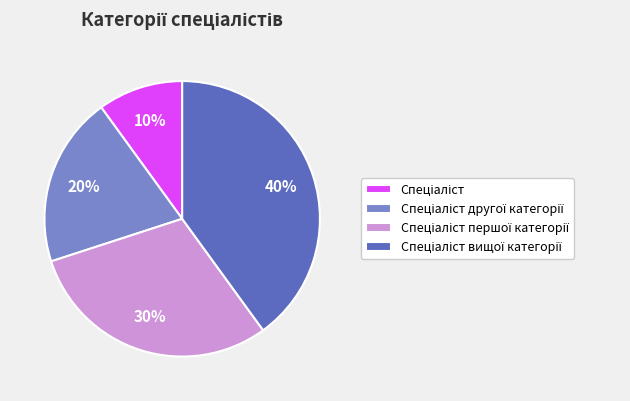

To the nearest percent, what is the average slice percentage?

25%